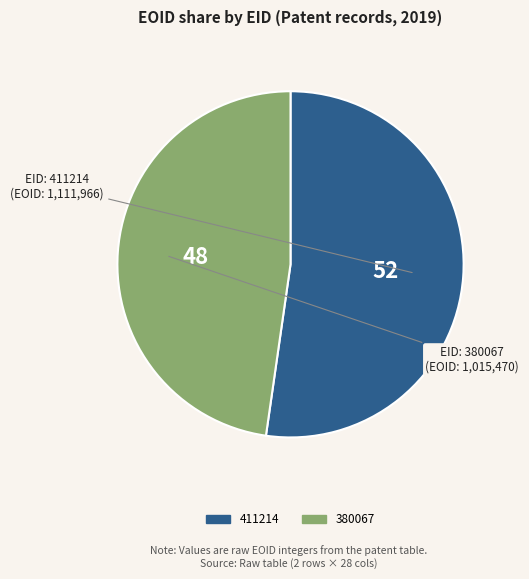

Which has a higher value, 380067 or 411214?

411214